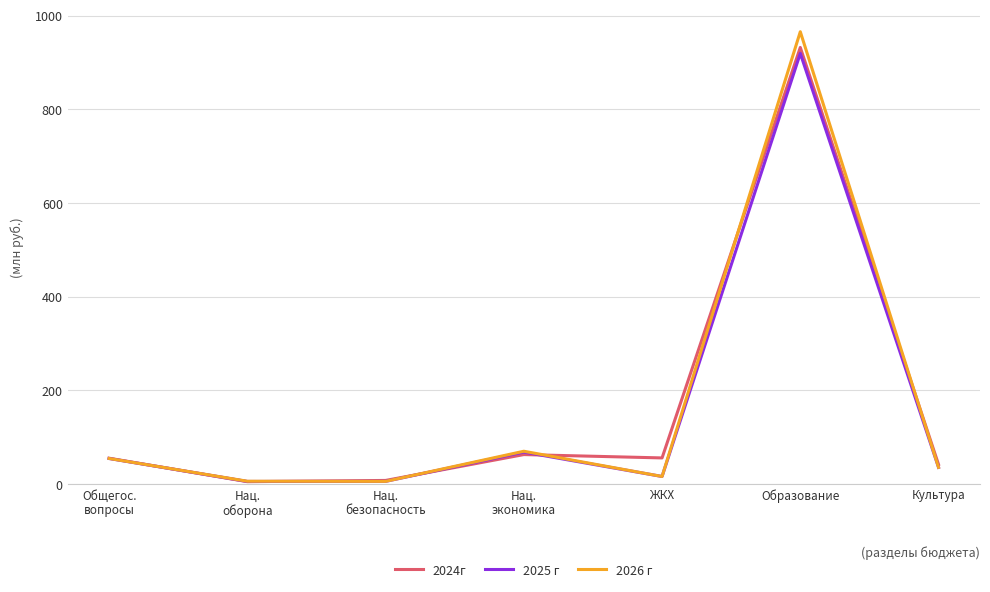

At which label does 2025 г first exceed 35?

Общегос.
вопросы